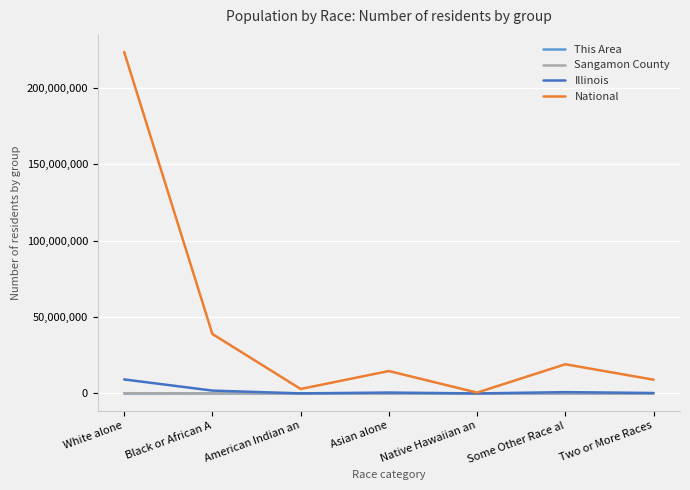

At which category is the sum across all series the highest?

White alone